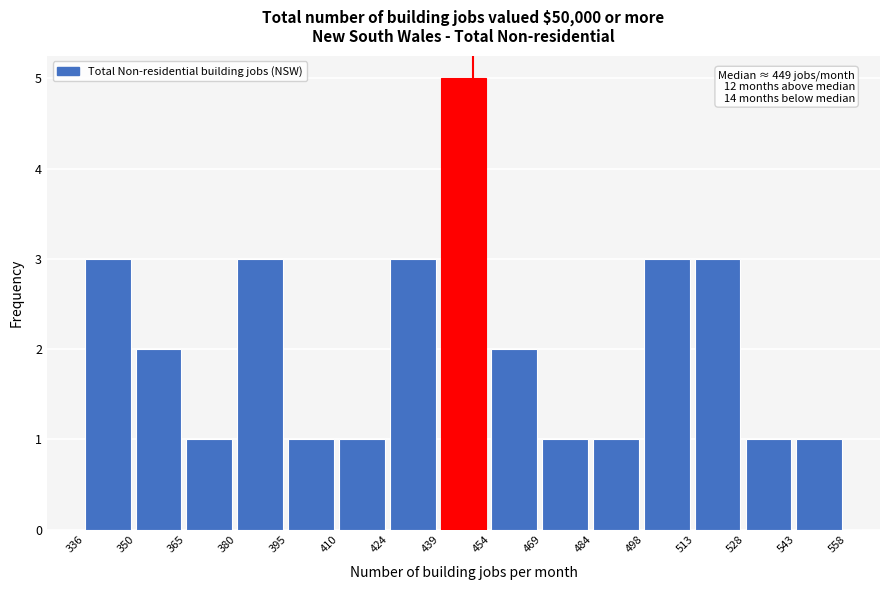

Over which range of the x-axis is the bar tallest?

439 to 454